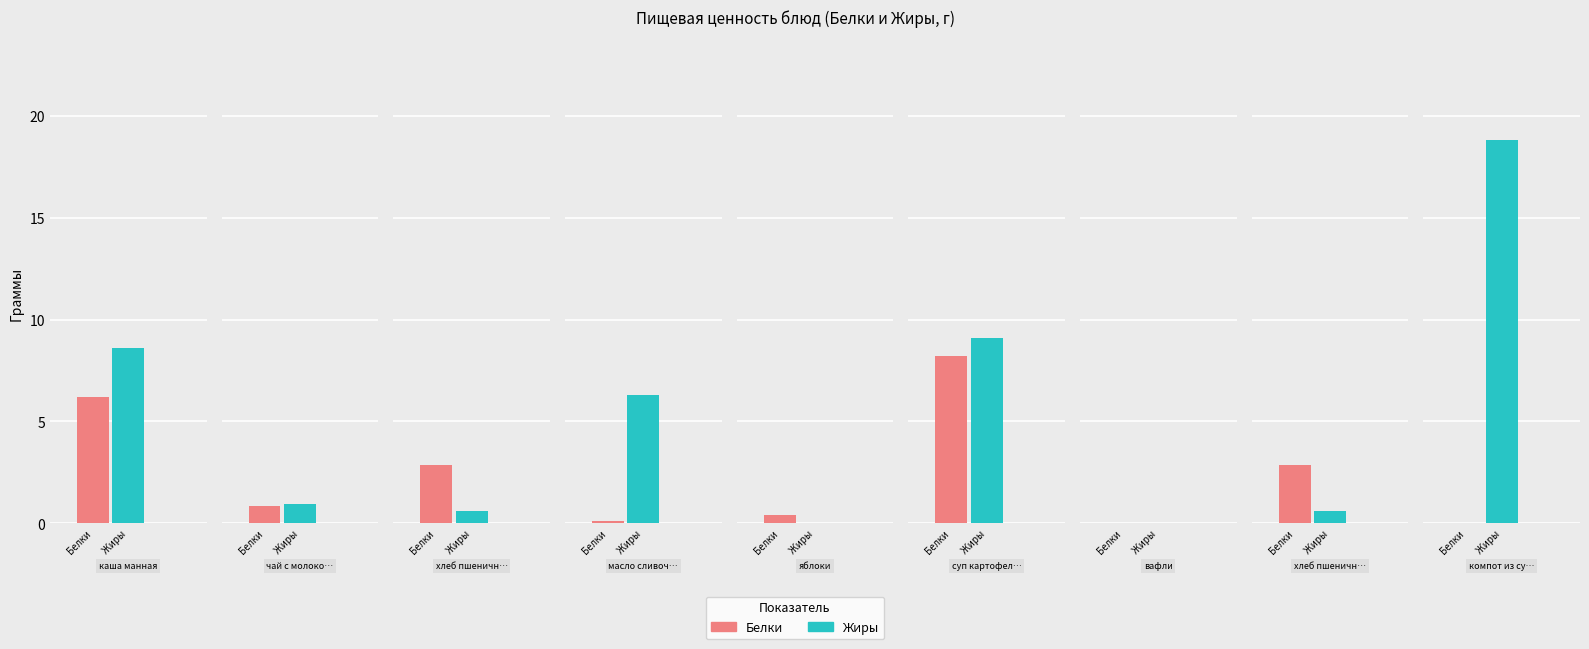

How many bars are there in each group?

2